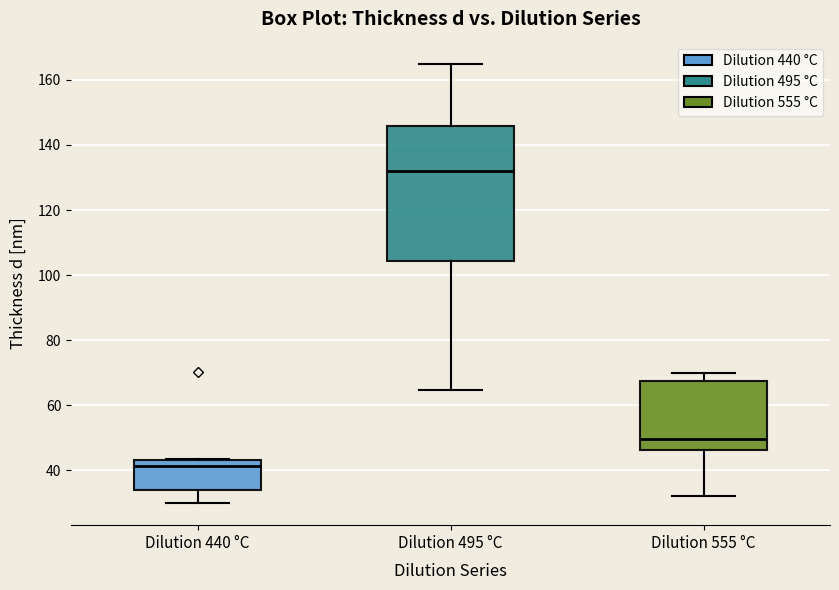

Where is the lower edge of the box for Dilution 555 °C on the y-axis? The values are not printed on the chart, so give them approximately, as read against the axis.

46